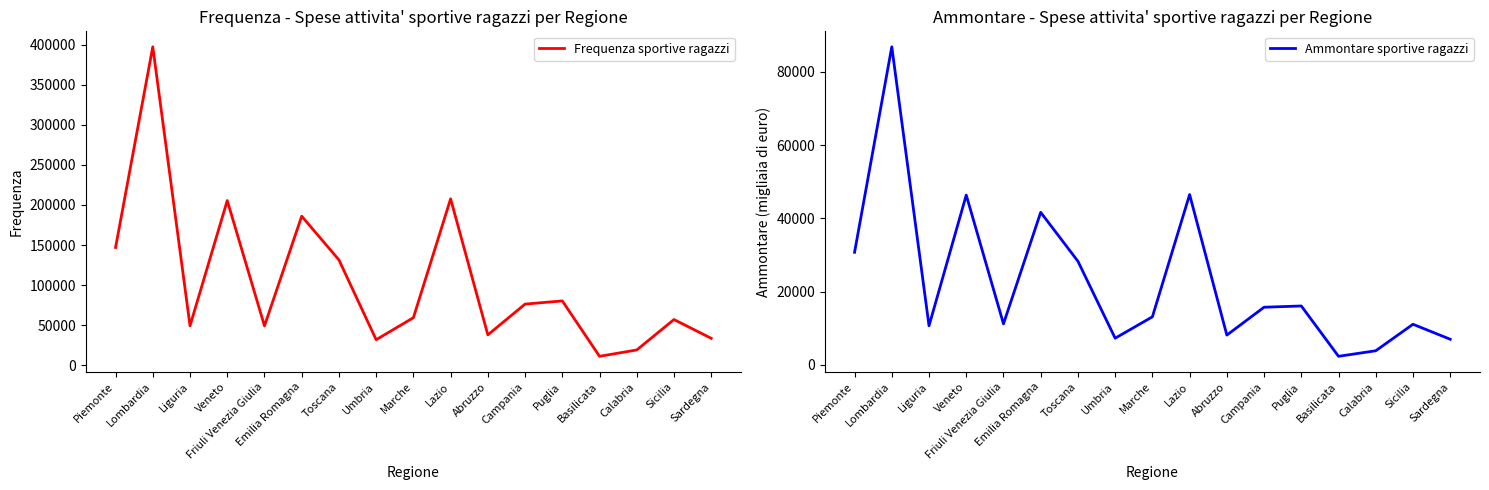

How many categories are shown in the chart?

17